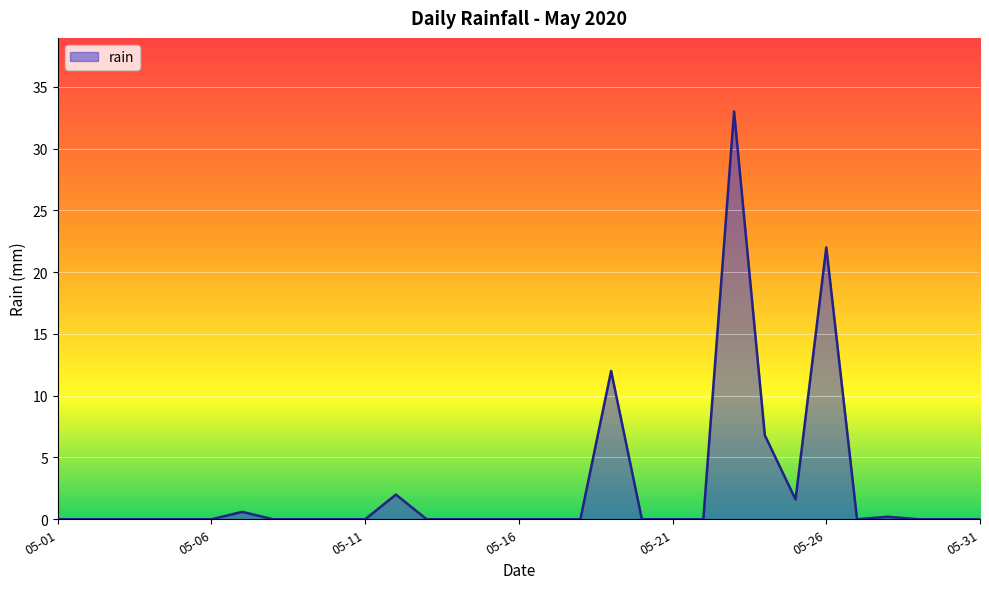

What is the difference between the values at 05-06 and 05-26?

22.0